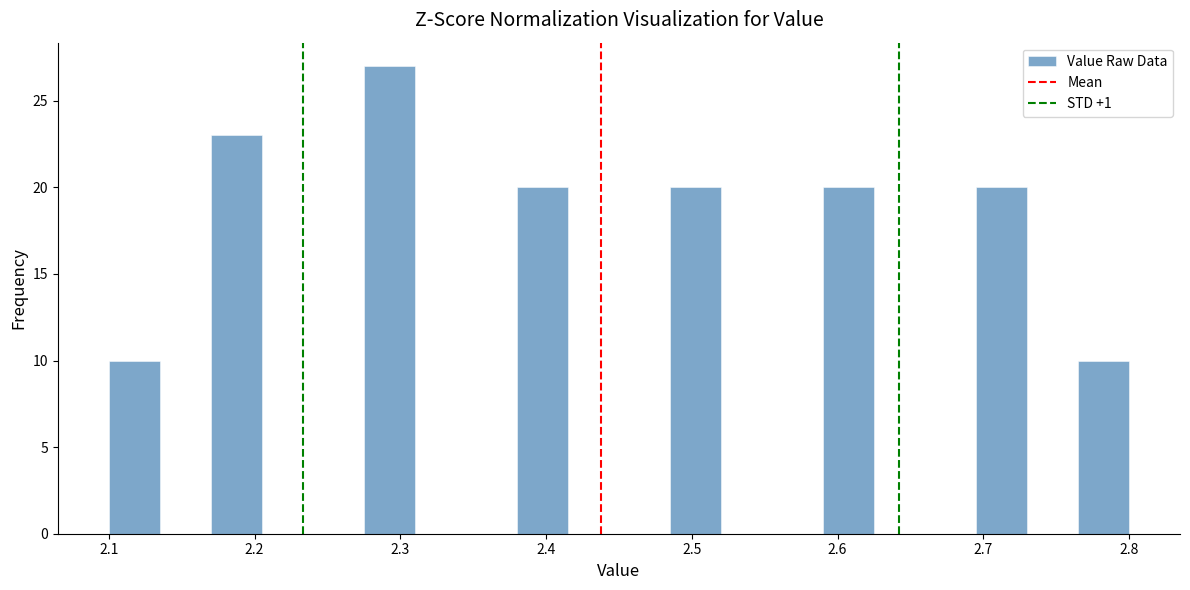

Around what value on the x-axis is the tallest bar? Give the approximate position of its centre, as read against the axis.

2.29